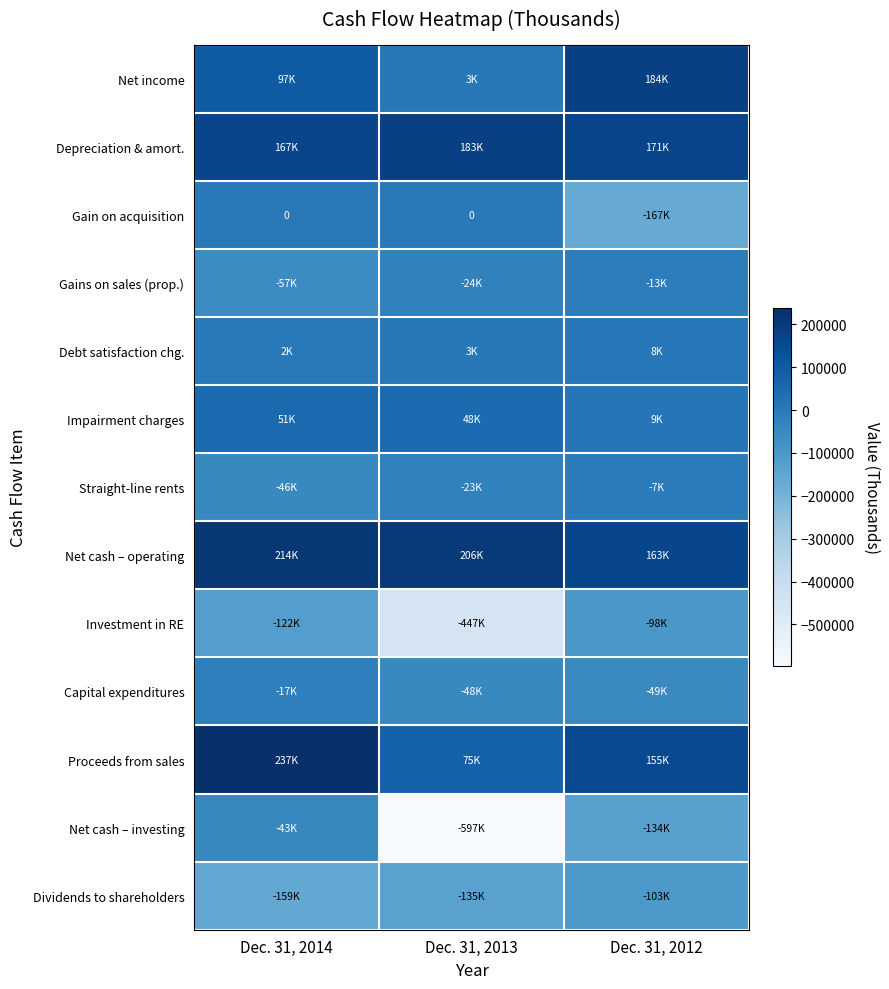

At which category is the sum across all series the highest?

Dec. 31, 2014